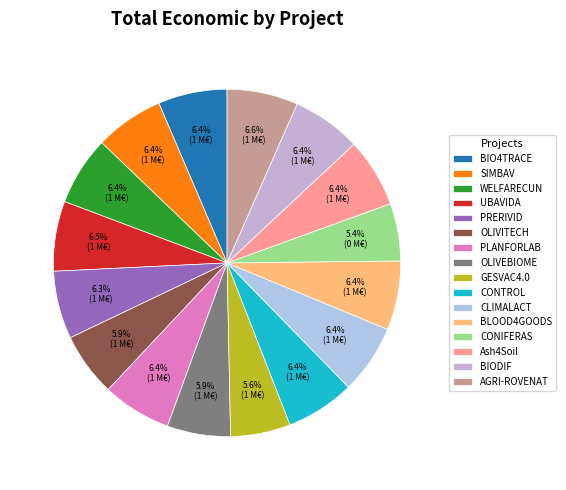

Is there any slice that represents more than half of the pie?

No